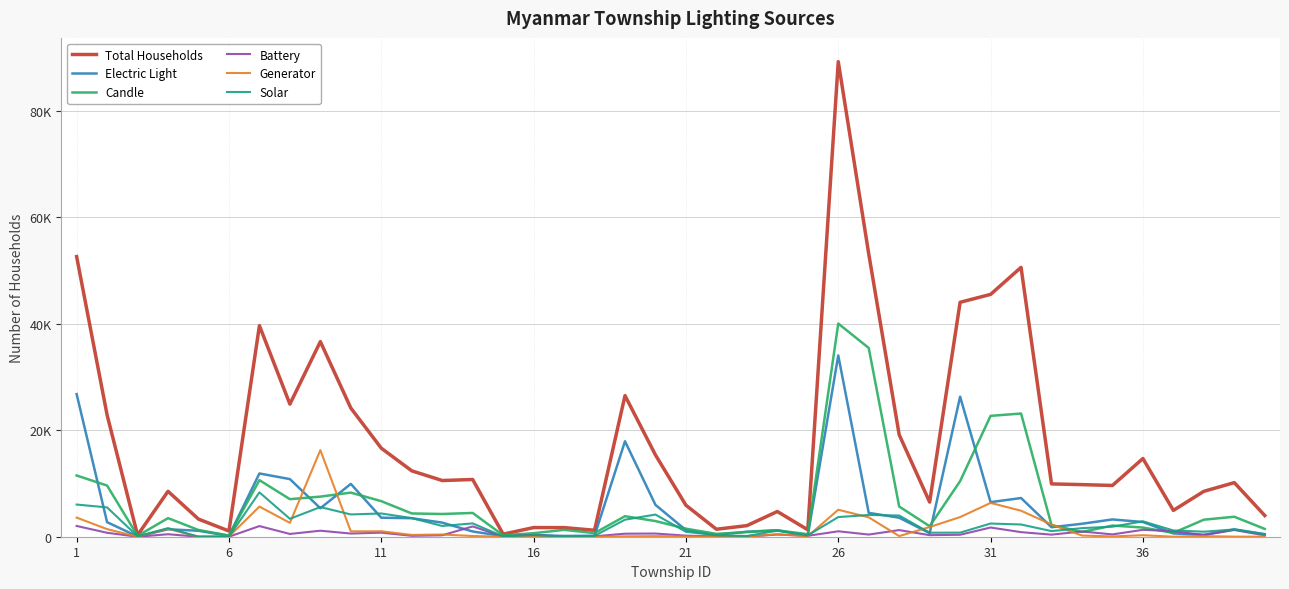

Is this an area chart (filled region under the line)?

No